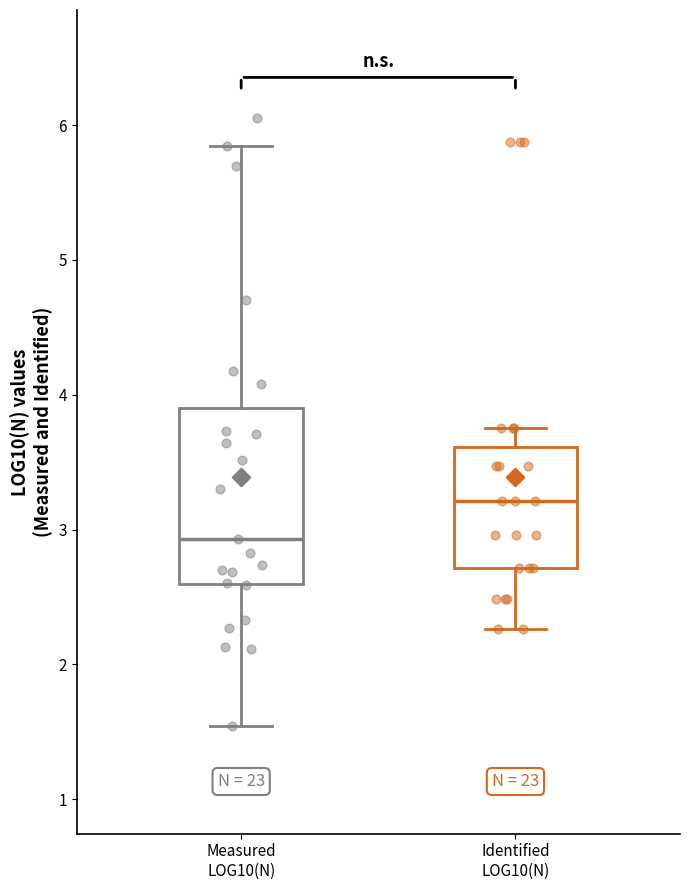

Reading left to right, read every box against the y-axis: the position of its median line, the range the box covers, and the ends of its whiskers. The values are not printed on the chart, so give them approximately, as read against the axis.

Measured LOG10(N): median 2.9, box 2.6 to 3.9, whiskers 1.5 to 5.8
Identified LOG10(N): median 3.2, box 2.7 to 3.6, whiskers 2.3 to 3.8